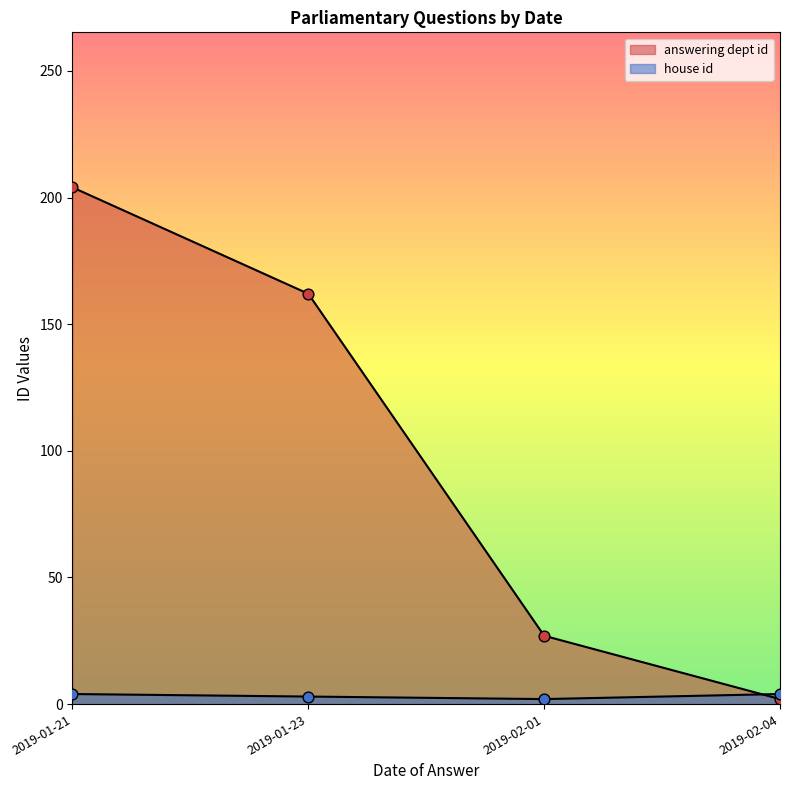

Which series has the largest total across all categories?

answering dept id